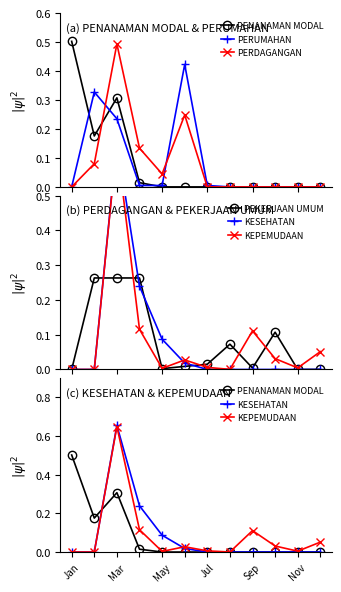

True or false: PEKERJAAN UMUM has more than 0 interior local peaks.

True